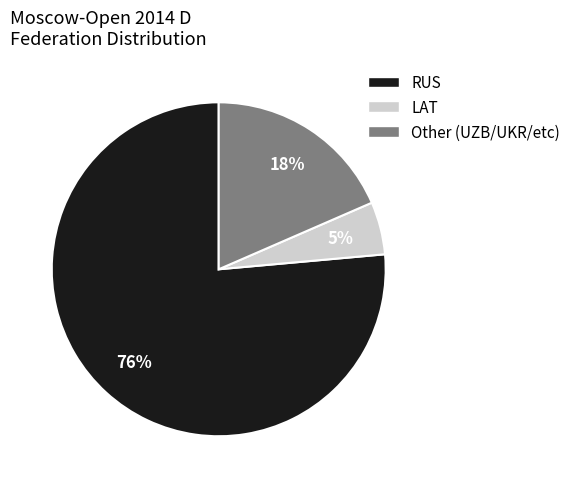

Count the number of slices in the pie.

3